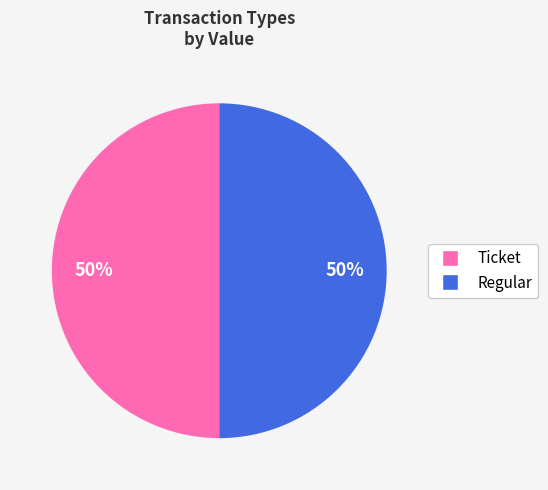

To the nearest percent, what percentage of the pie is Regular?

50%